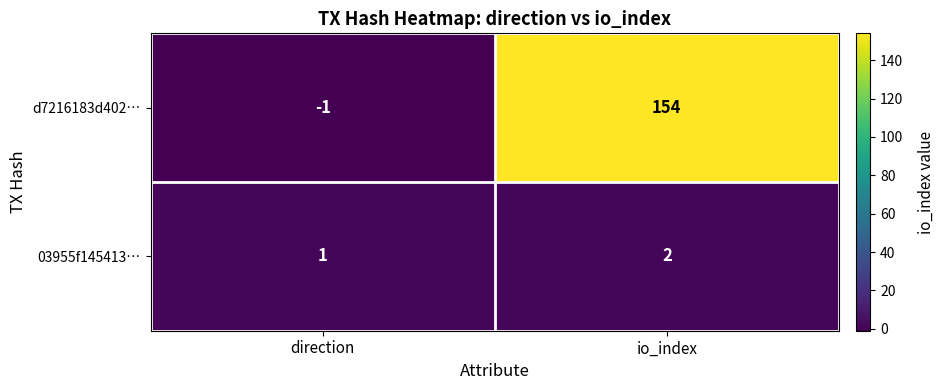

How many categories are shown in the chart?

2